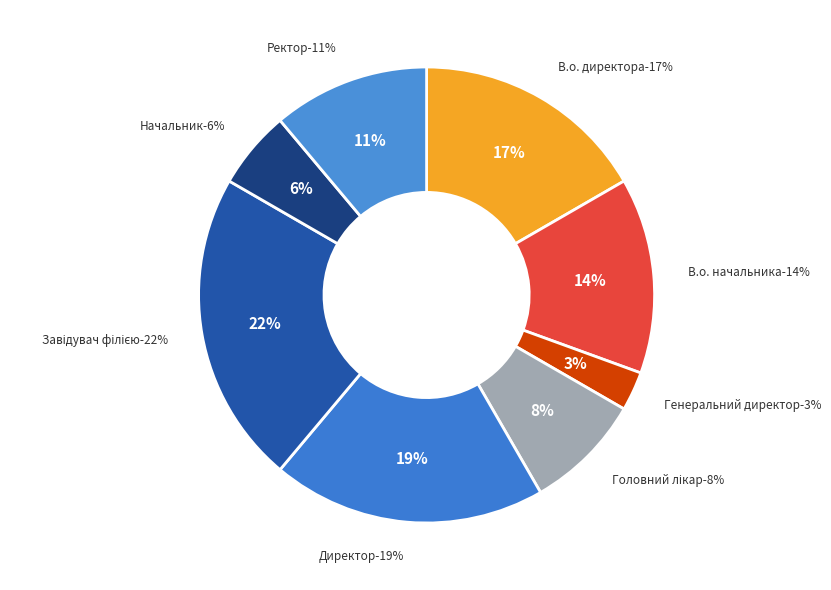

What percentage is the В.о. директора slice, to the nearest percent?

17%